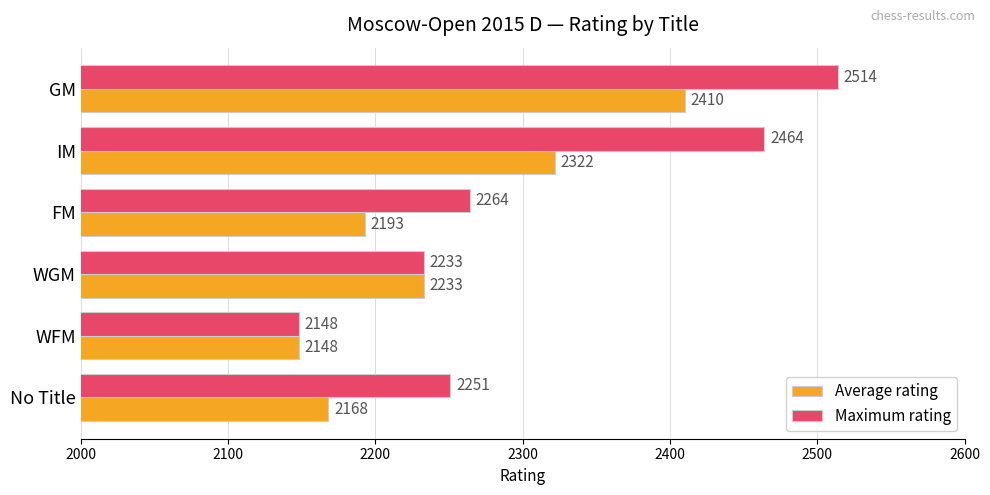

Which series has the largest range (max minus min)?

Maximum rating